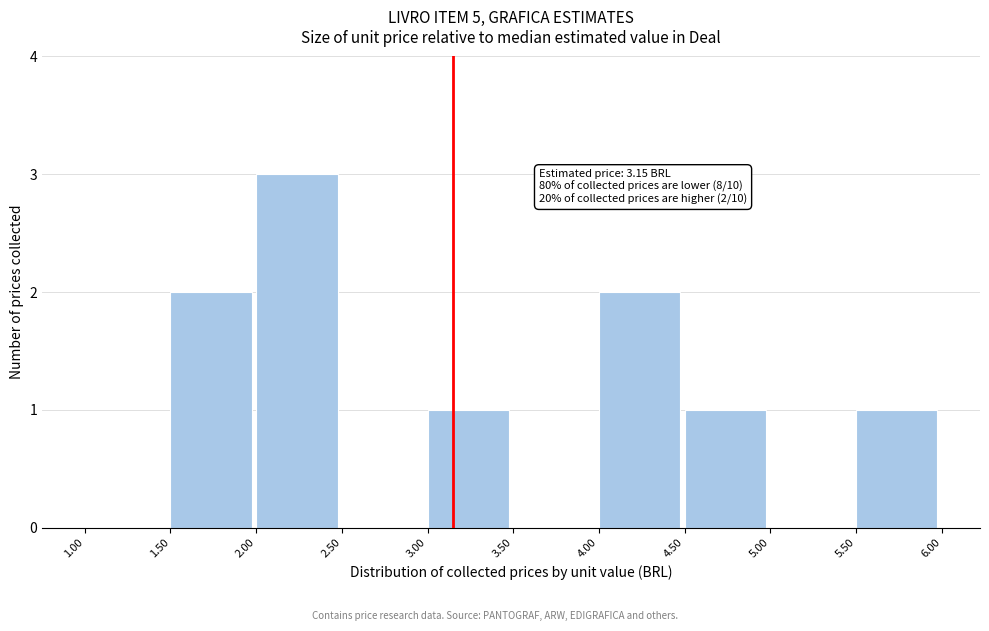

Over which range of the x-axis is the bar tallest?

2.00 to 2.50